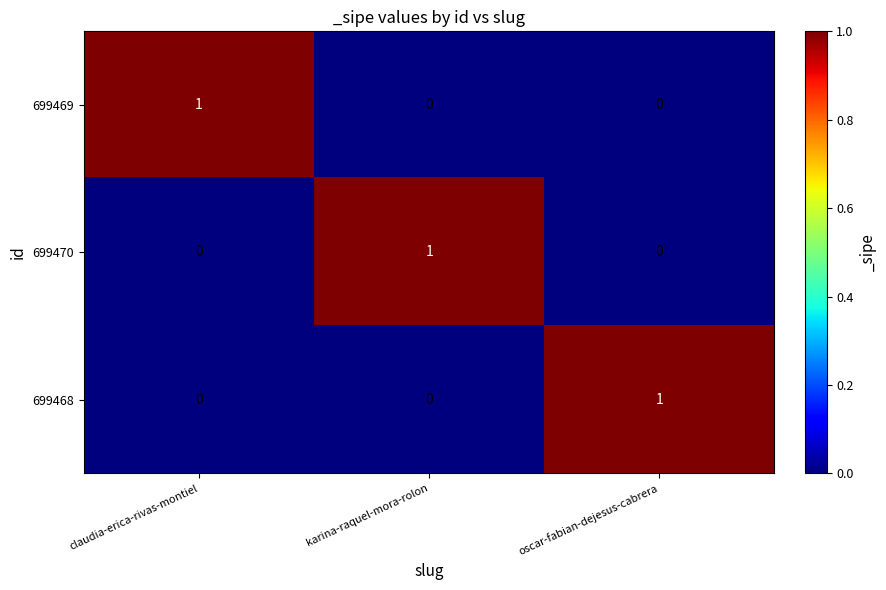

What is the total value across all series at claudia-erica-rivas-montiel?

1